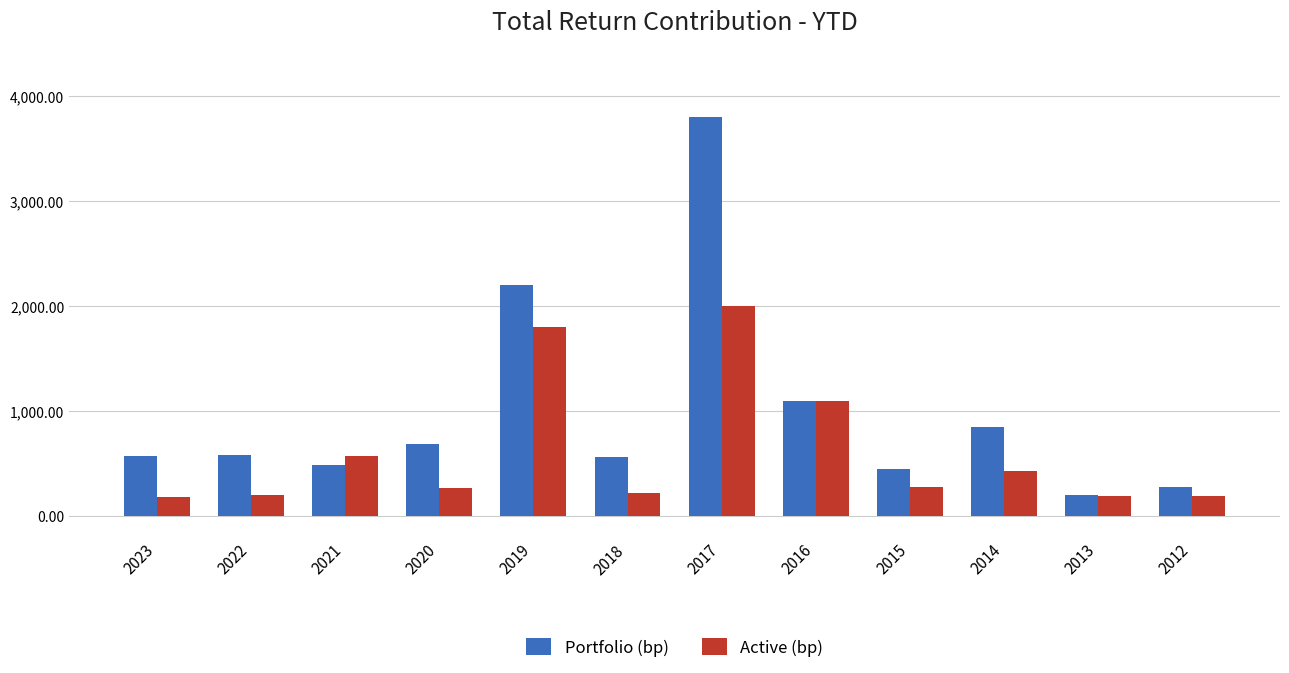

At 2023, list the series in order from smallest to largest.

Active (bp), Portfolio (bp)